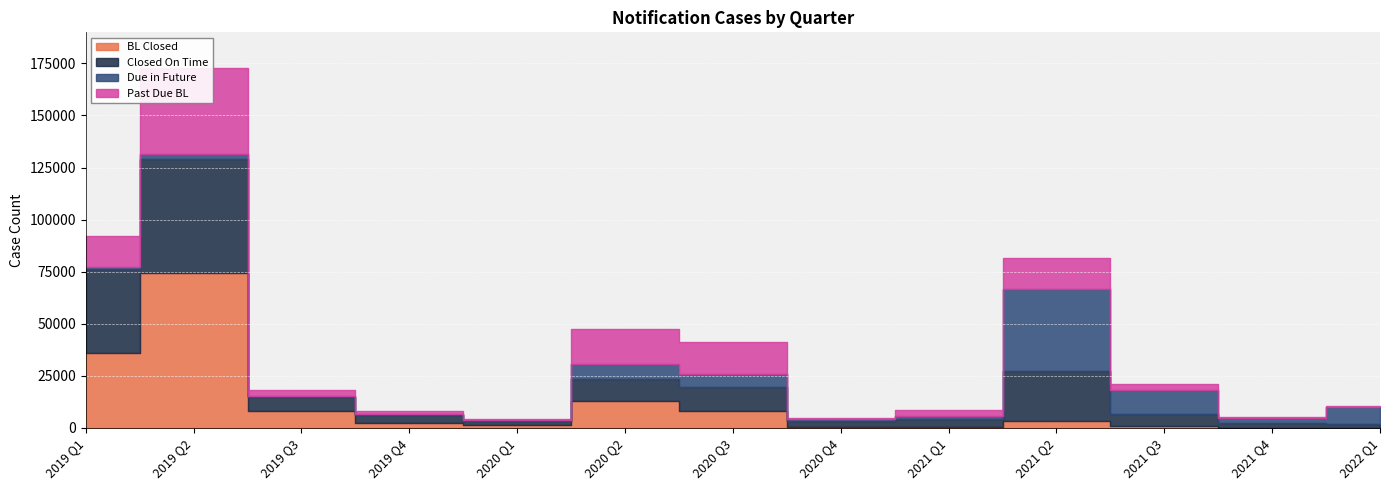

Count the number of data series in this chart.

4